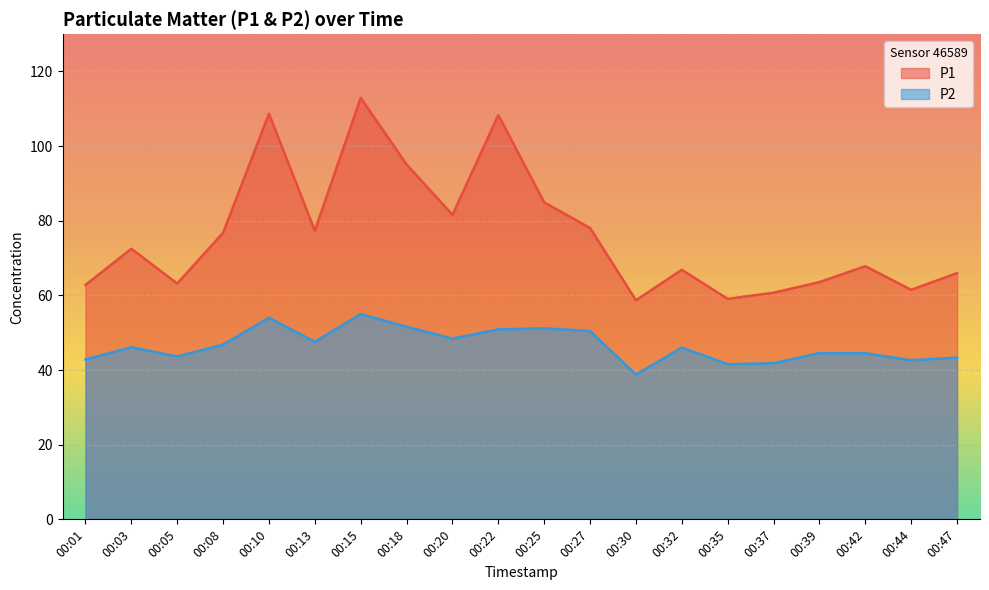

At which category does P1 reach its first local peak?

00:03